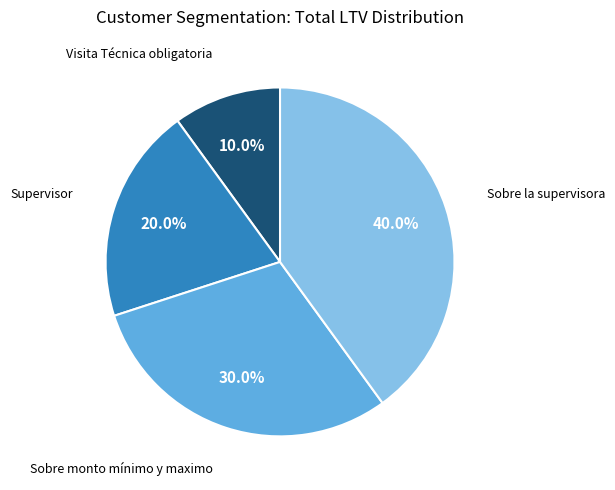

To the nearest percent, what portion does Sobre la supervisora represent?

40%